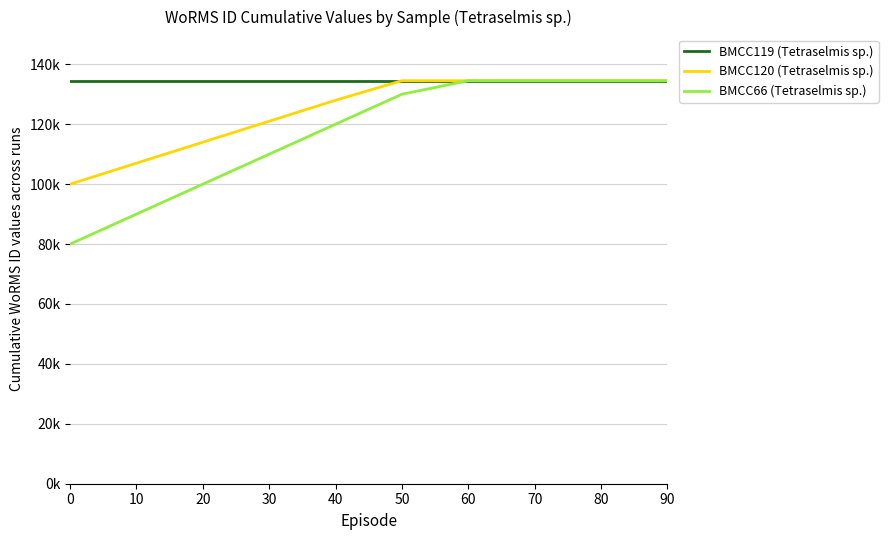

Reading left to right, list all the values displayed in this chart.

BMCC119 (Tetraselmis sp.): 0=134526	10=134526	20=134526	30=134526	40=134526	50=134526	60=134526	70=134526	80=134526	90=134526
BMCC120 (Tetraselmis sp.): 0=100000	10=107000	20=114000	30=121000	40=128000	50=134526	60=134526	70=134526	80=134526	90=134526
BMCC66 (Tetraselmis sp.): 0=80000	10=90000	20=100000	30=110000	40=120000	50=130000	60=134526	70=134526	80=134526	90=134526